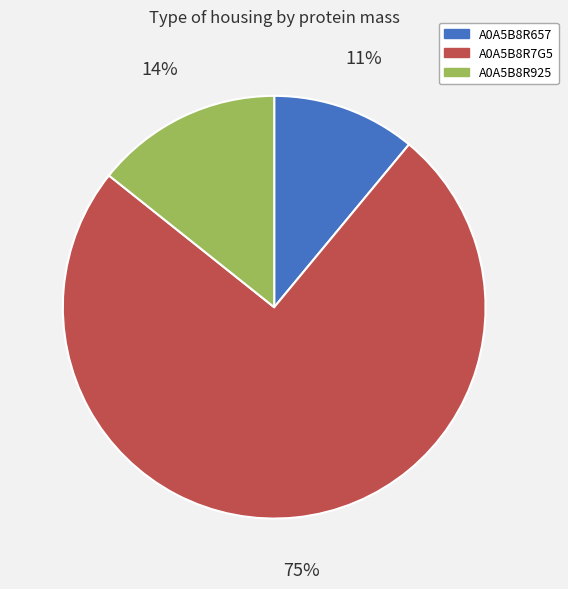

What is the ratio of the value at A0A5B8R7G5 to the value at A0A5B8R657?

6.8